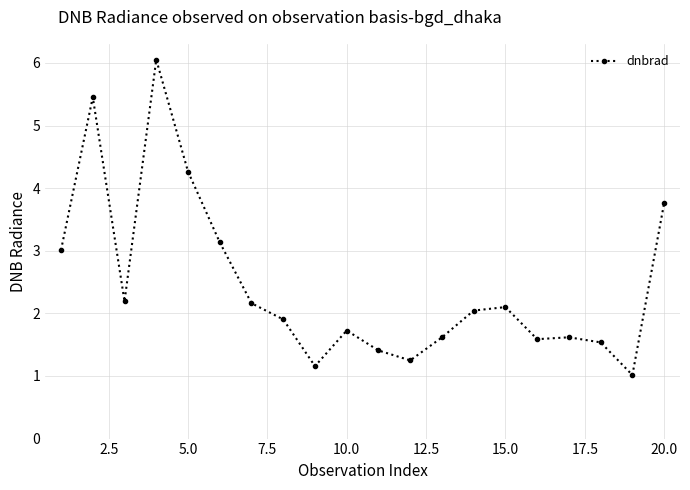

What is the difference between the second highest and second lowest values?

4.3